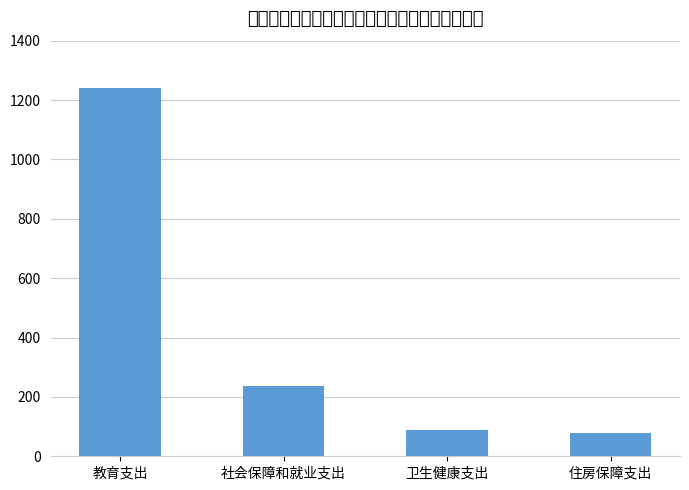

The value at 住房保障支出 is 21.0. True or false?

False